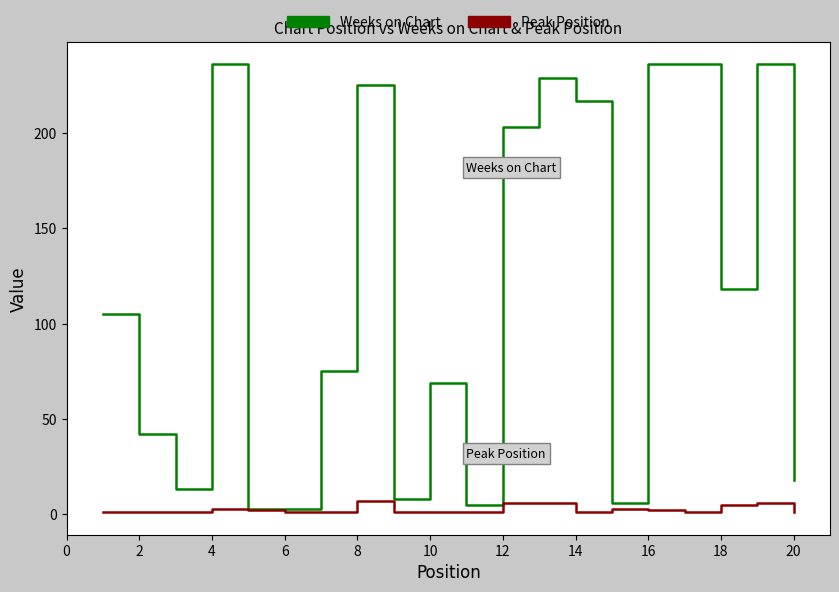

Which series has the largest total across all categories?

Weeks on Chart